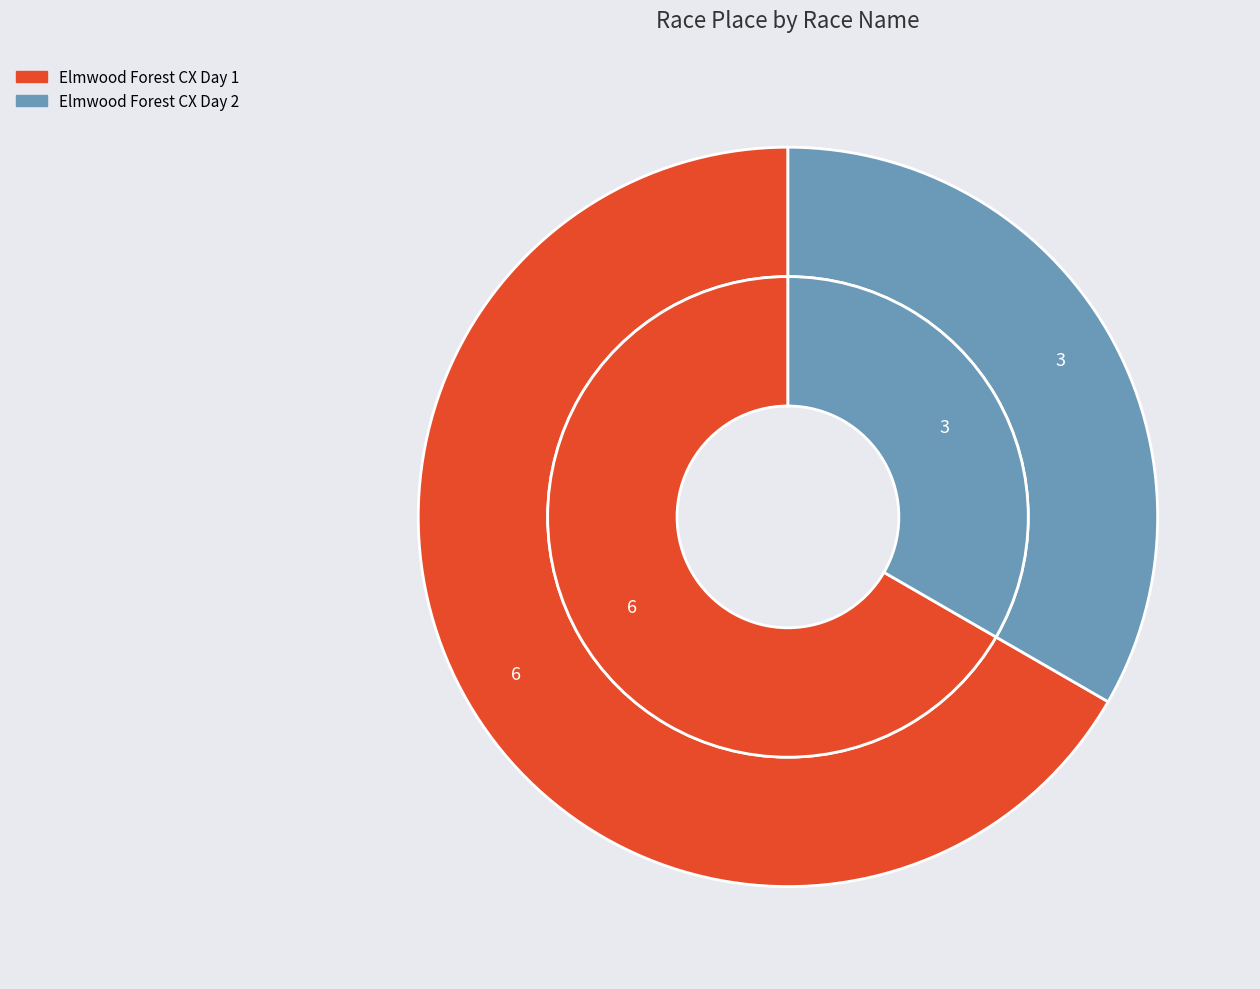

Is there a majority slice in this chart?

Yes